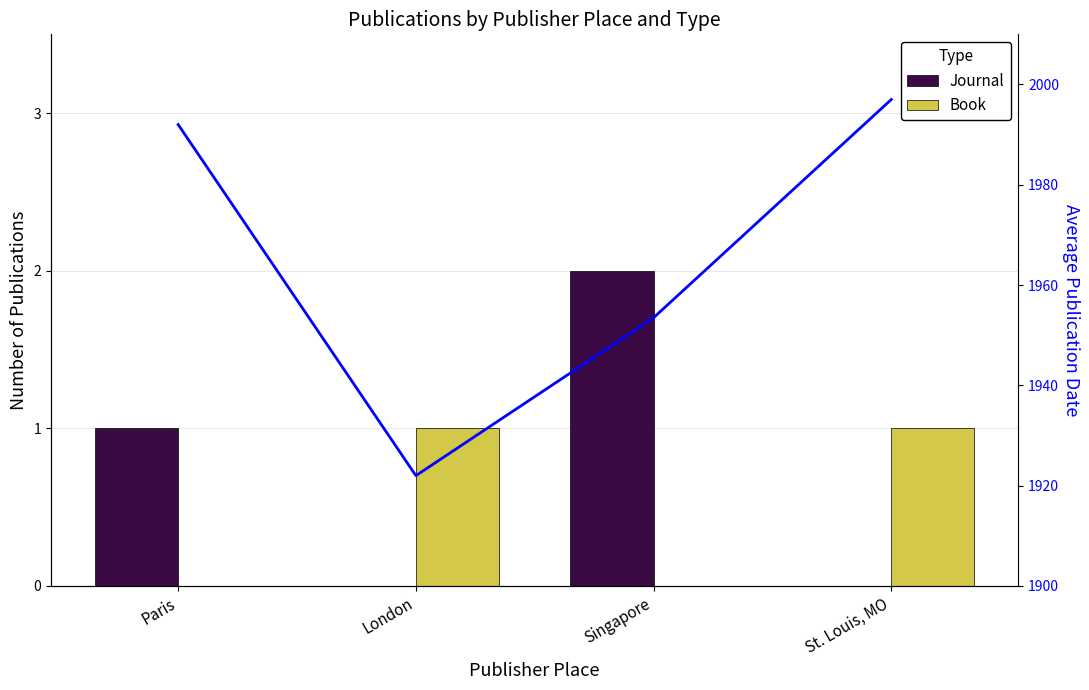

Where is Journal nearest to the value 1?

Paris